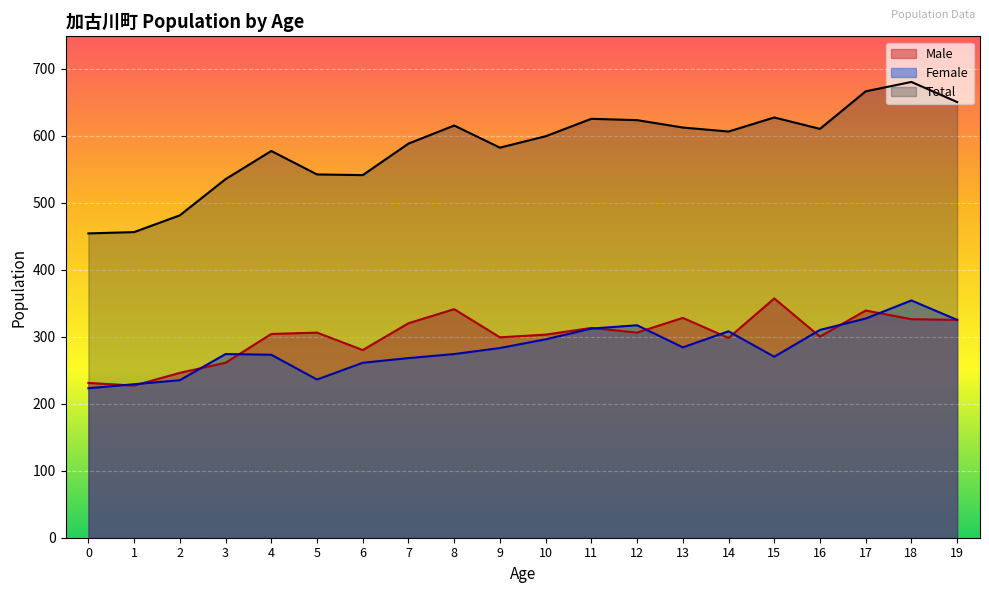

What is the difference between the Female values at 6 and 15?

9